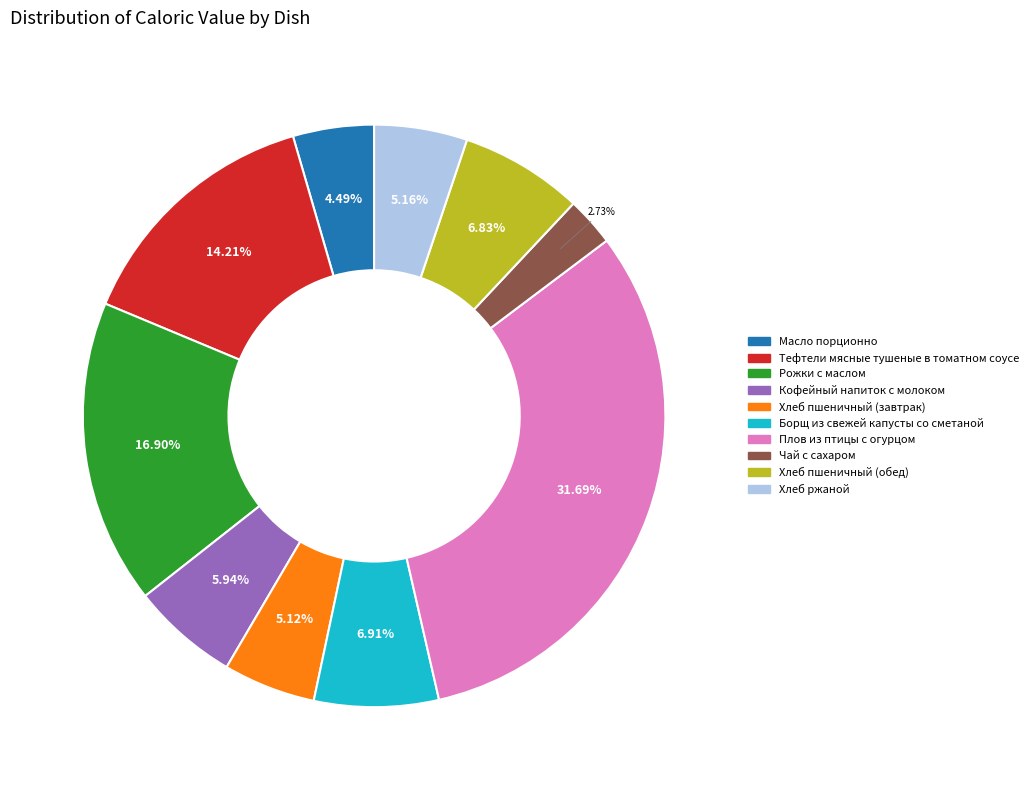

To the nearest percent, what portion does Кофейный напиток с молоком represent?

6%